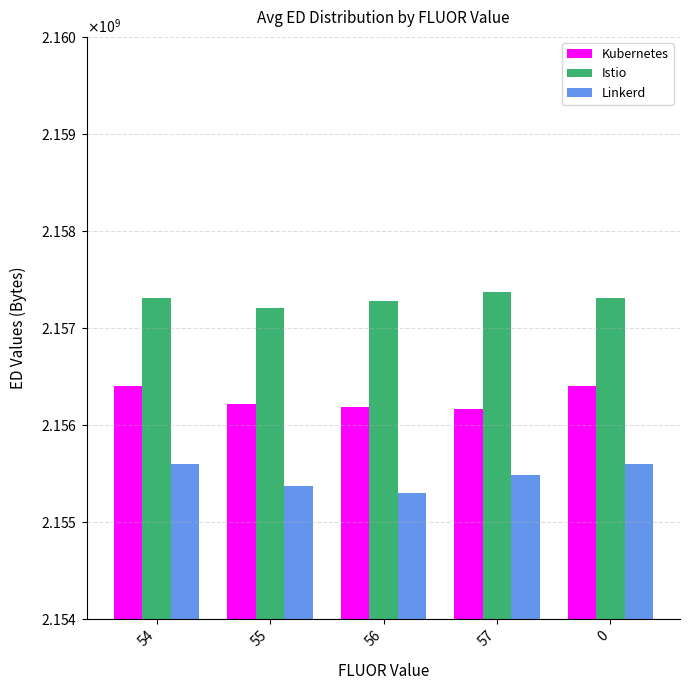

Does the chart contain stacked bars?

No